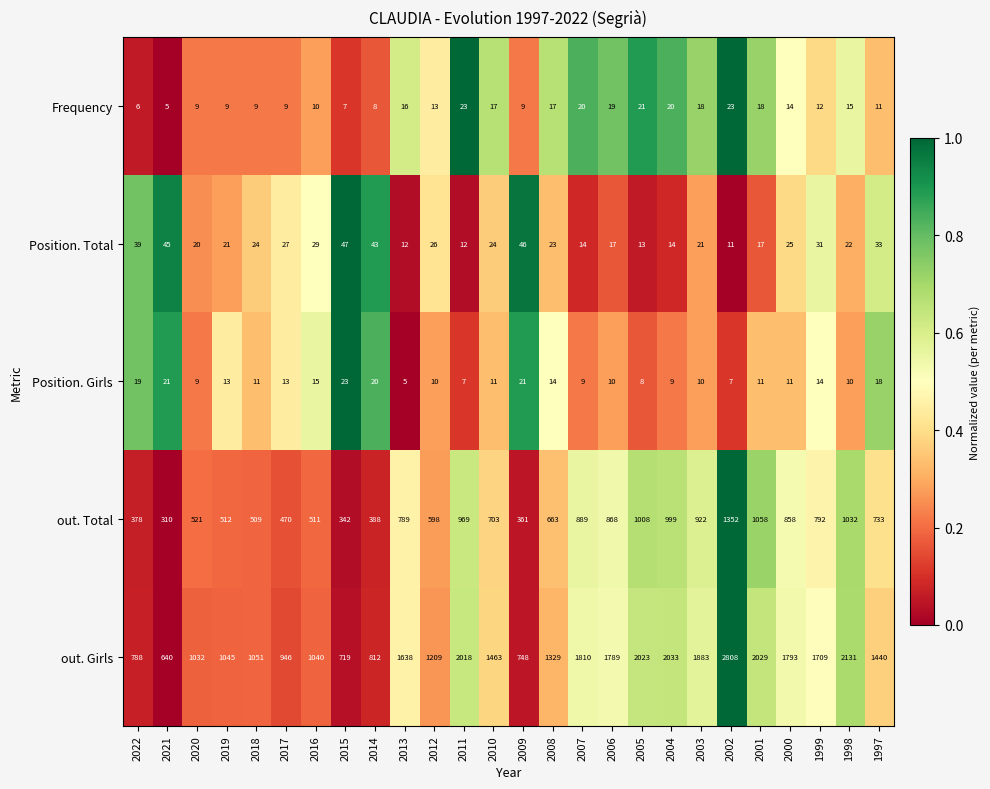

What is the difference between the maximum and minimum values in the Position. Girls series?

18